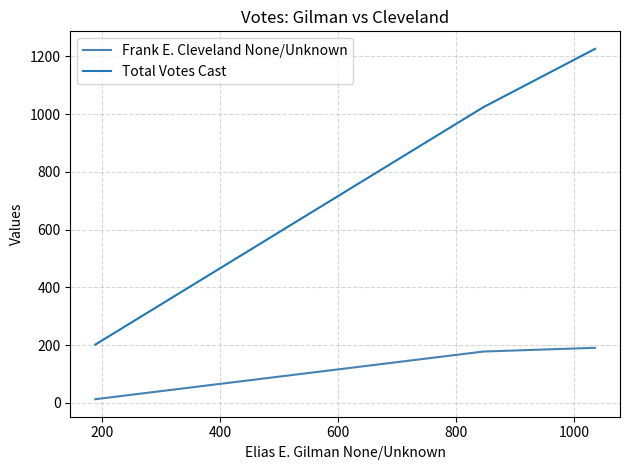

What is the maximum value for Total Votes Cast?

1226